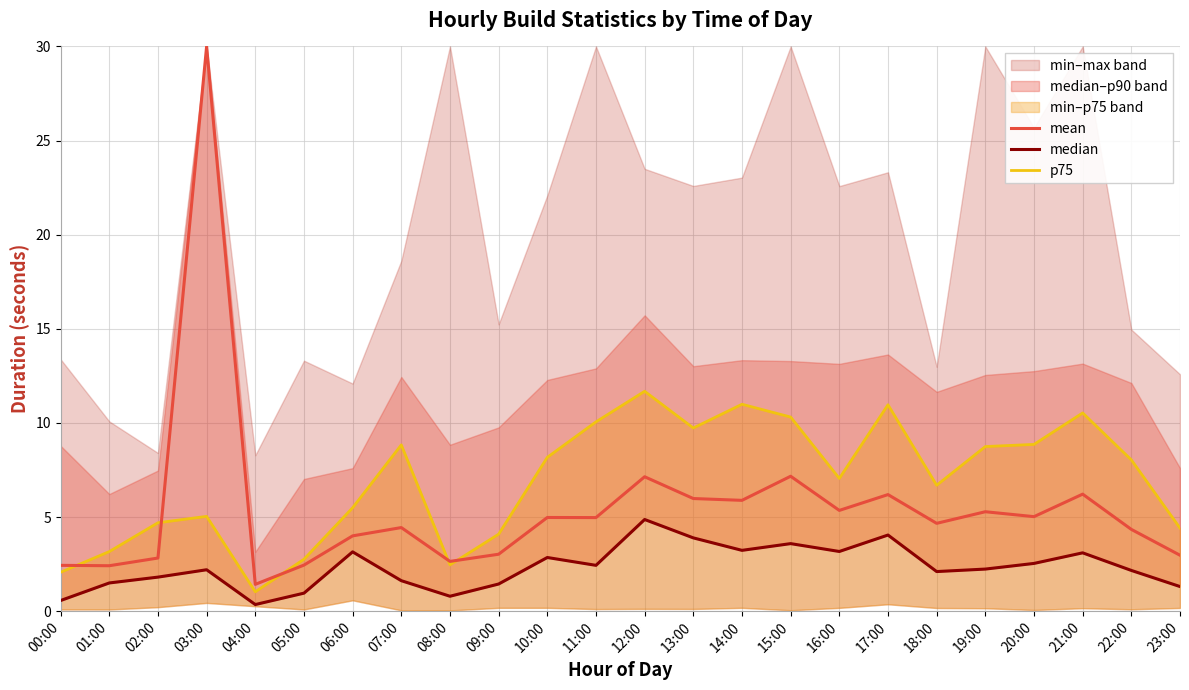

What position from the left is 19:00?

20